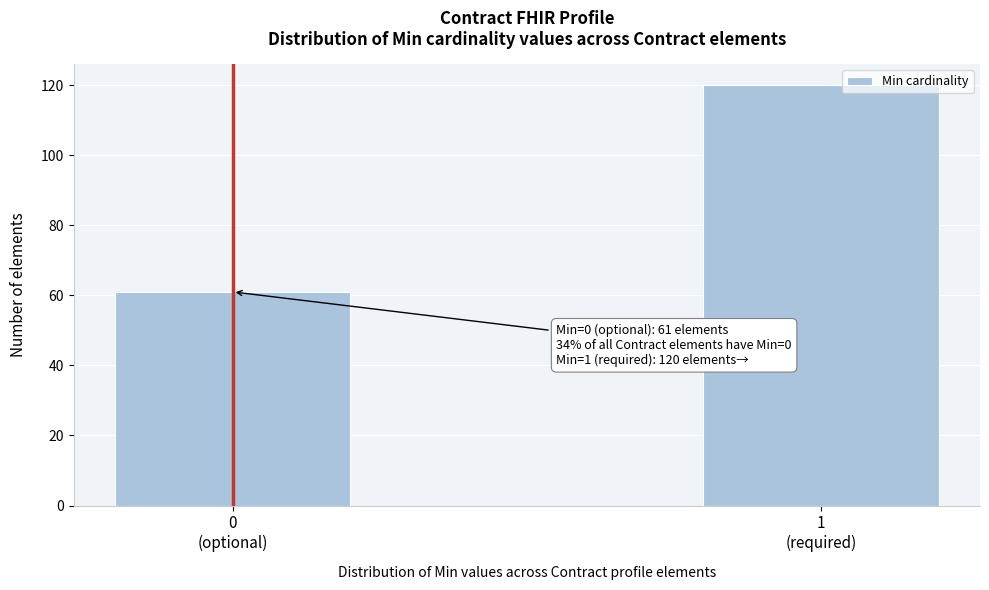

Reading left to right, extract all data points from this chart.

61	120